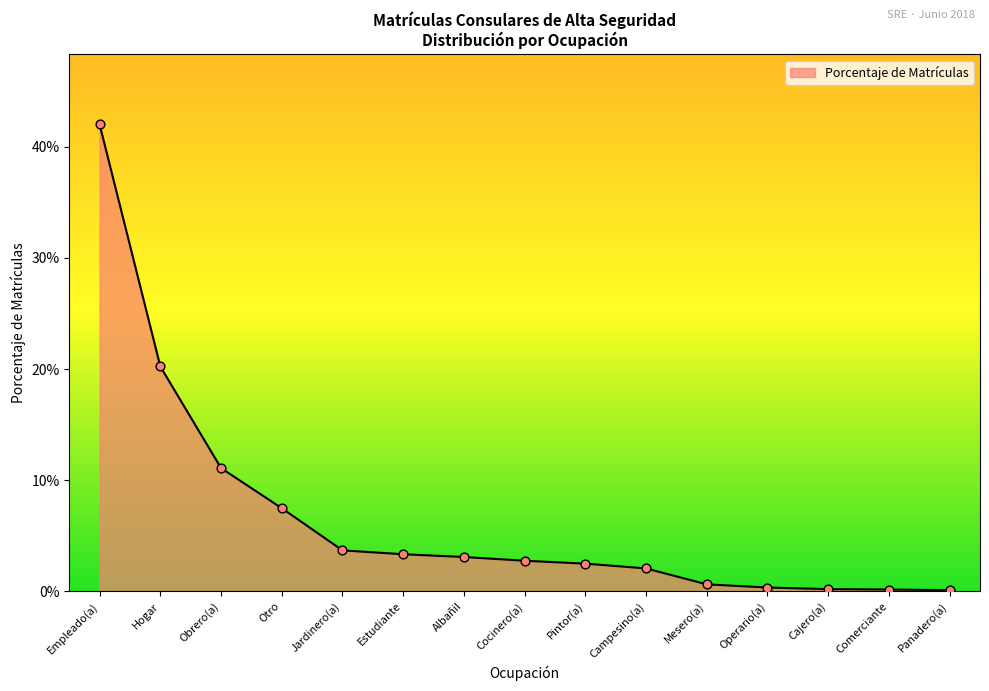

Between Empleado(a) and Cajero(a), which is larger?

Empleado(a)